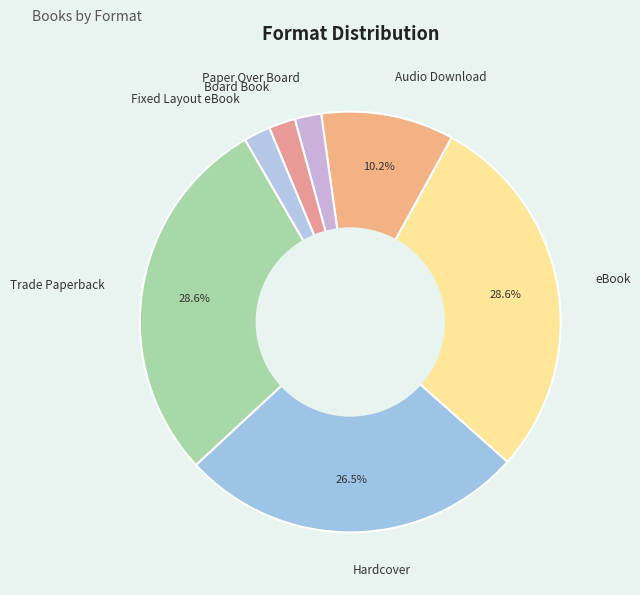

Count the number of slices in the pie.

7